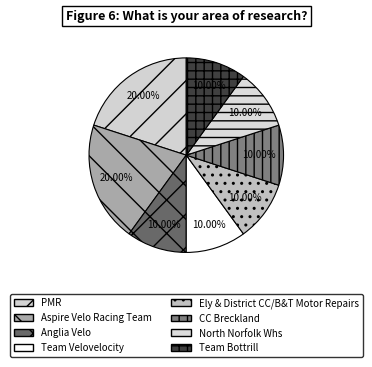

True or false: Anglia Velo accounts for 21% of the total.

False